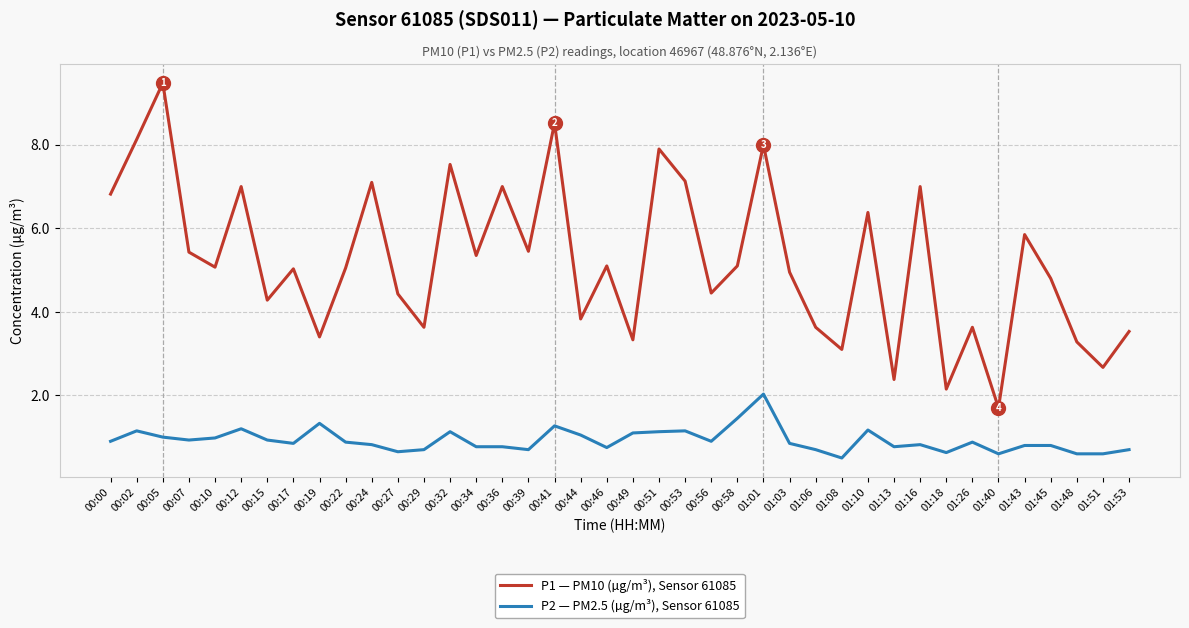

Between 00:00 and 00:07, which series saw the biggest shift?

P1 — PM10 (µg/m³), Sensor 61085